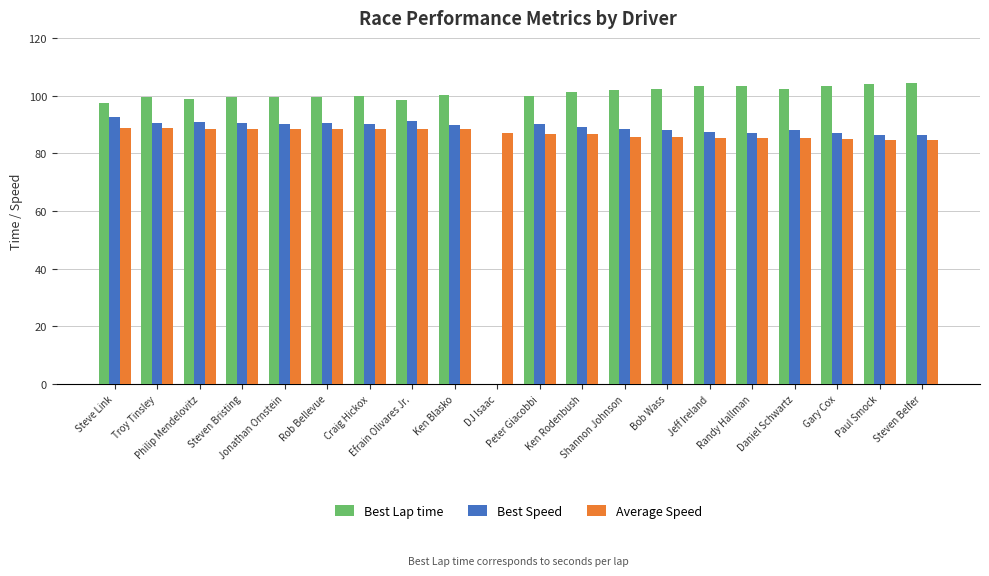

The value of Best Lap time at Gary Cox is 103.3. True or false?

True